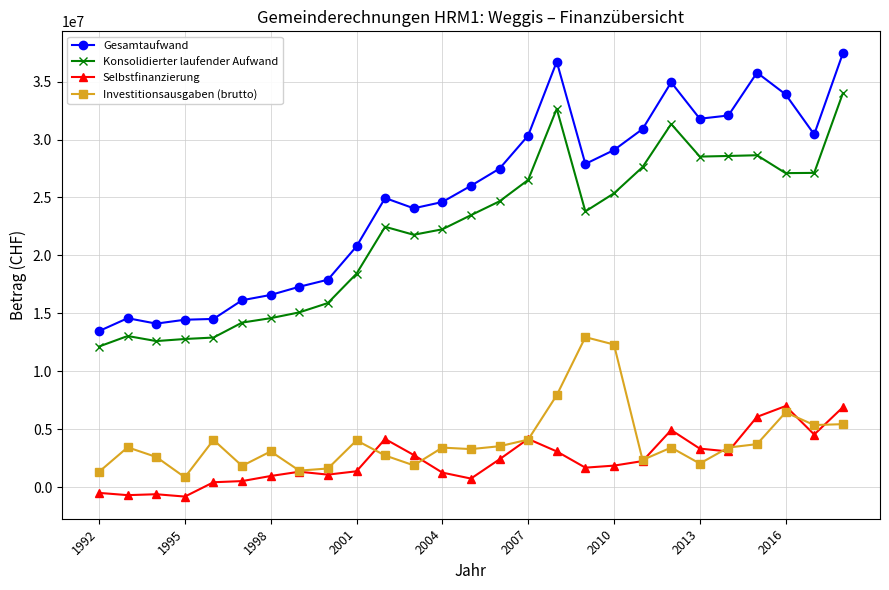

Rank the series by their maximum value, from highest to lowest.

Gesamtaufwand, Konsolidierter laufender Aufwand, Investitionsausgaben (brutto), Selbstfinanzierung